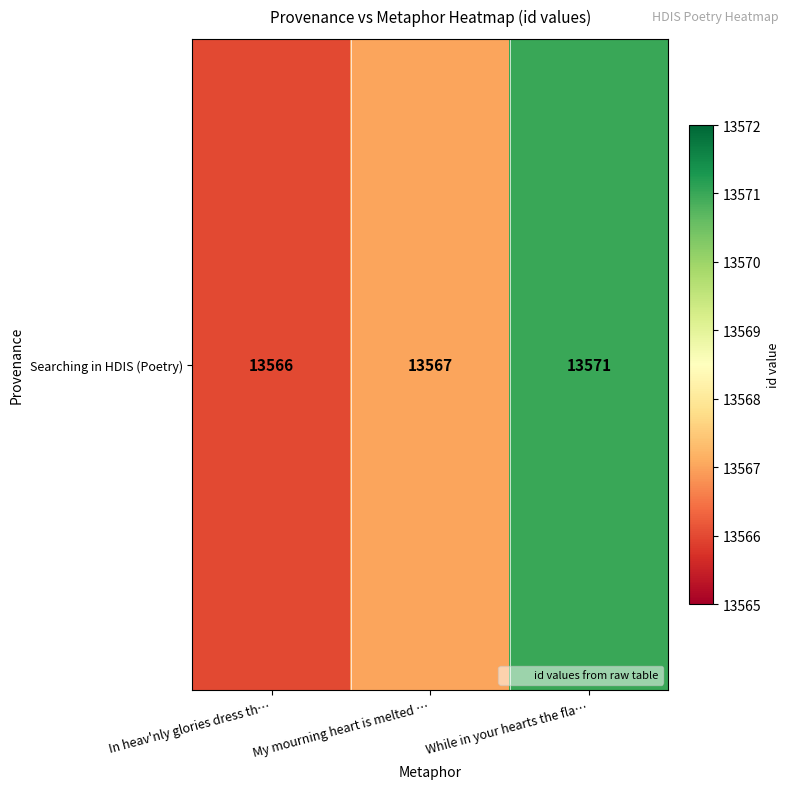

What is the change in value from In heav'nly glories dress th… to My mourning heart is melted …?

+1